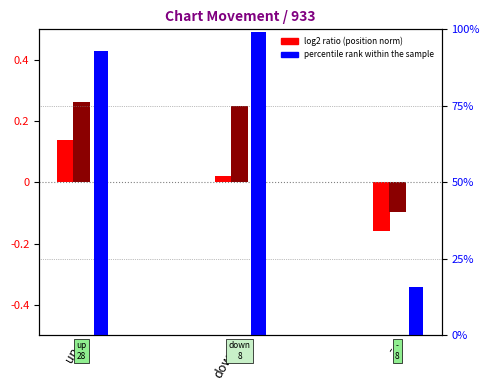

Does the chart contain stacked bars?

No